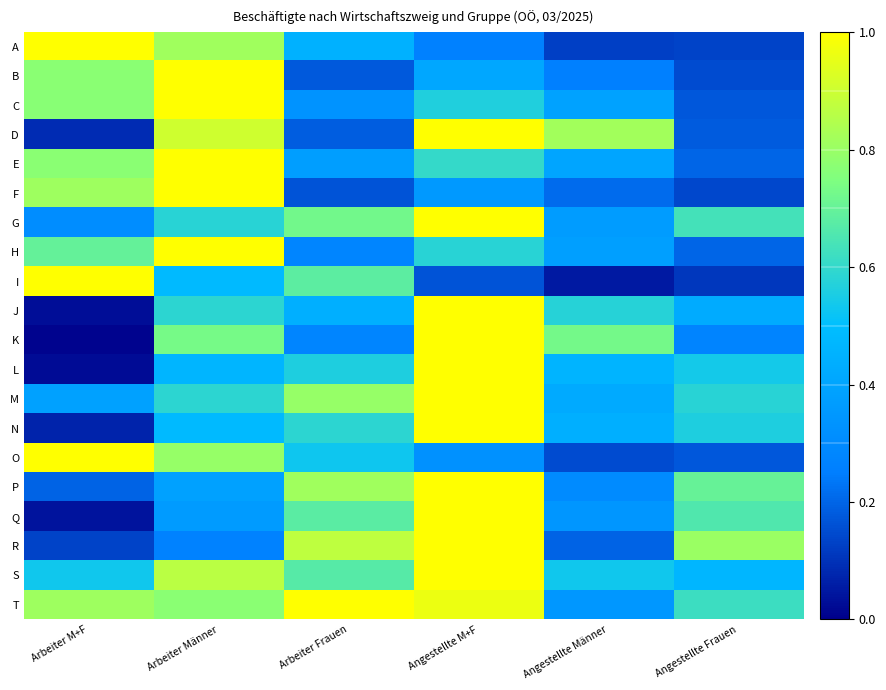

What is the greatest value displayed?

1.0